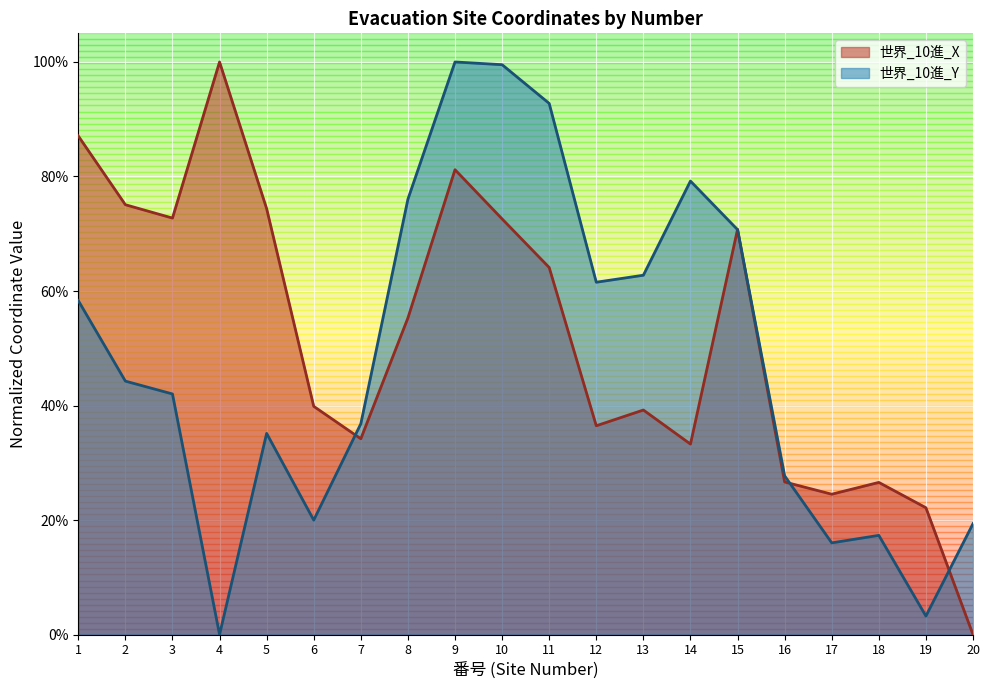

After their last crossing, which series has the higher values: 世界_10進_X or 世界_10進_Y?

世界_10進_Y